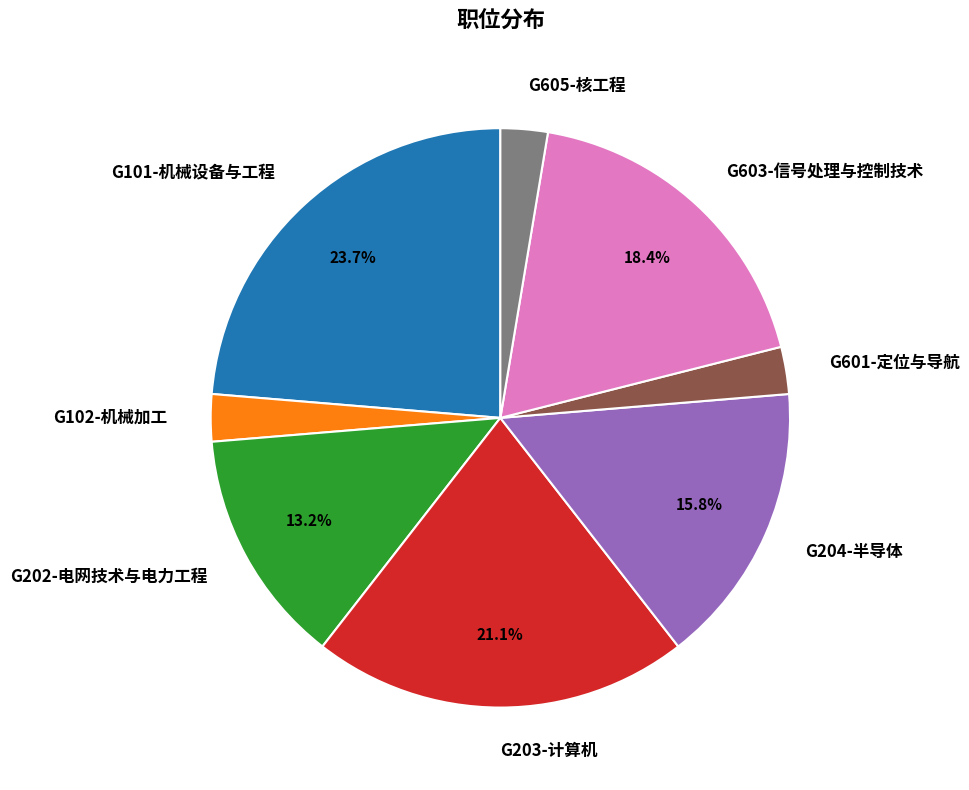

Which category has the biggest portion of the pie?

G101-机械设备与工程